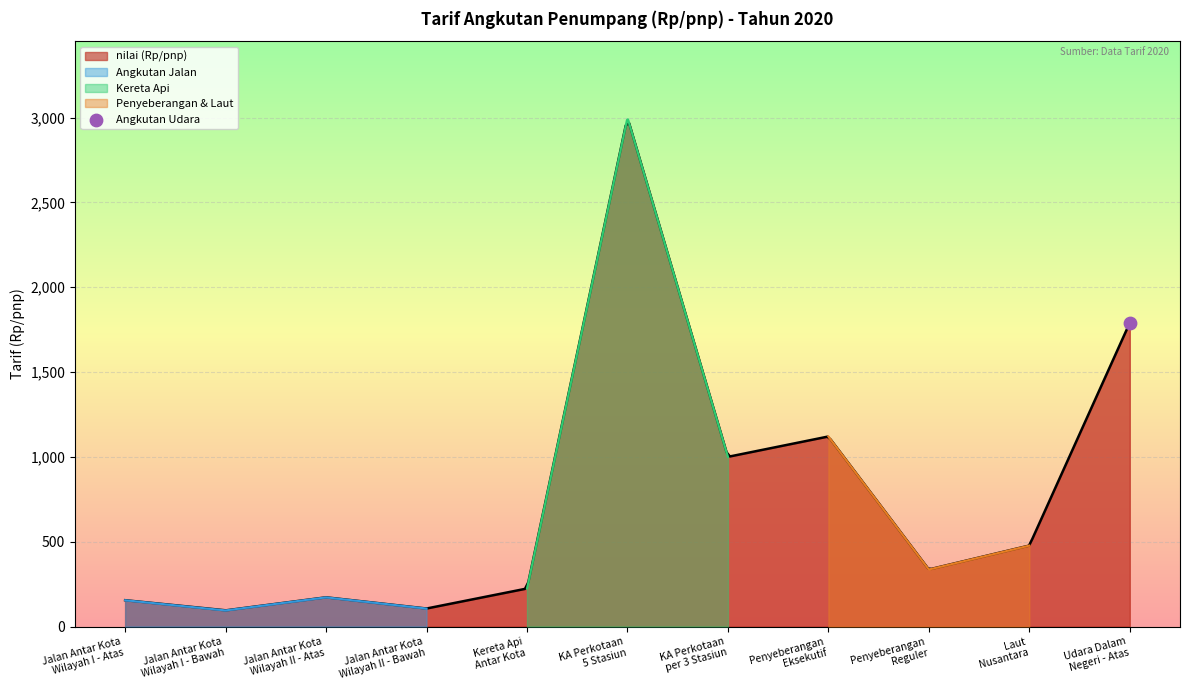

Which has a higher value, Penyeberangan Eksekutif or Kereta Api Antar Kota?

Penyeberangan Eksekutif